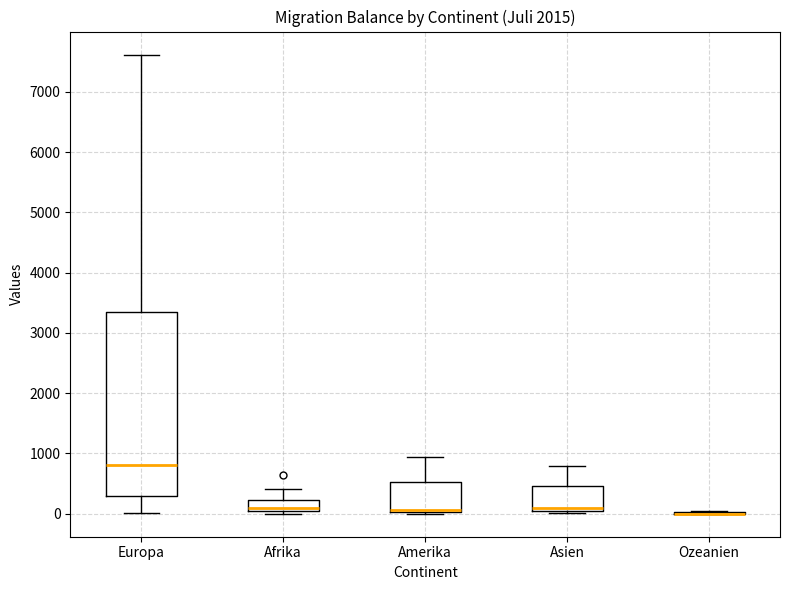

Reading left to right, read every box against the y-axis: the position of its median line, the range the box covers, and the ends of its whiskers. The values are not printed on the chart, so give them approximately, as read against the axis.

Europa: median 800, box 300 to 3300, whiskers 0 to 7600
Afrika: median 100, box 0 to 200, whiskers 0 (just below the box's lower edge) to 400
Amerika: median 100 (drawn on the box's lower edge), box 0 to 500, whiskers 0 to 900
Asien: median 100, box 0 to 500, whiskers 0 (just below the box's lower edge) to 800
Ozeanien: box collapsed to a line at 0, whiskers 0 to 0